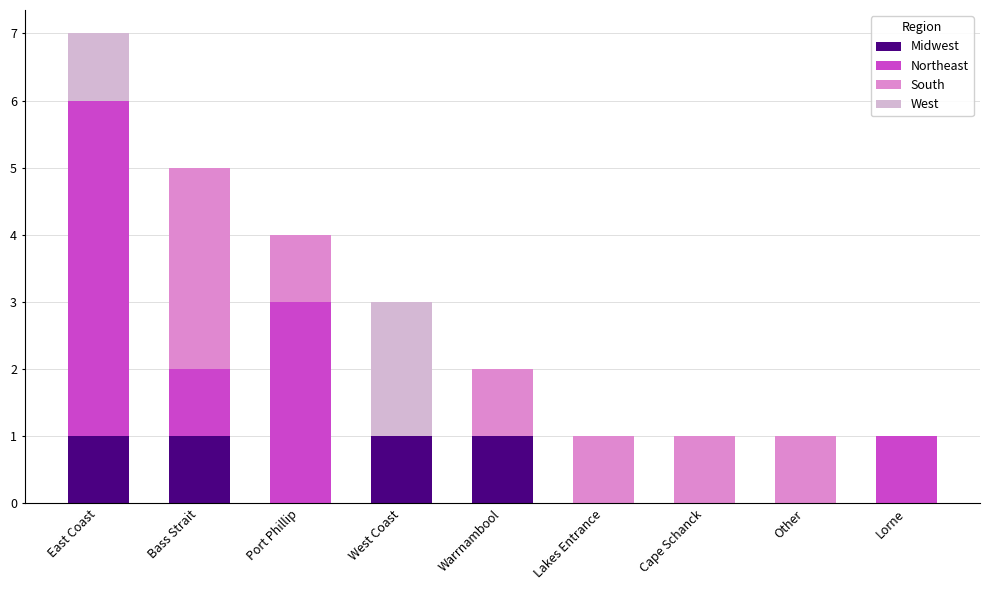

At which category is the sum across all series the highest?

East Coast